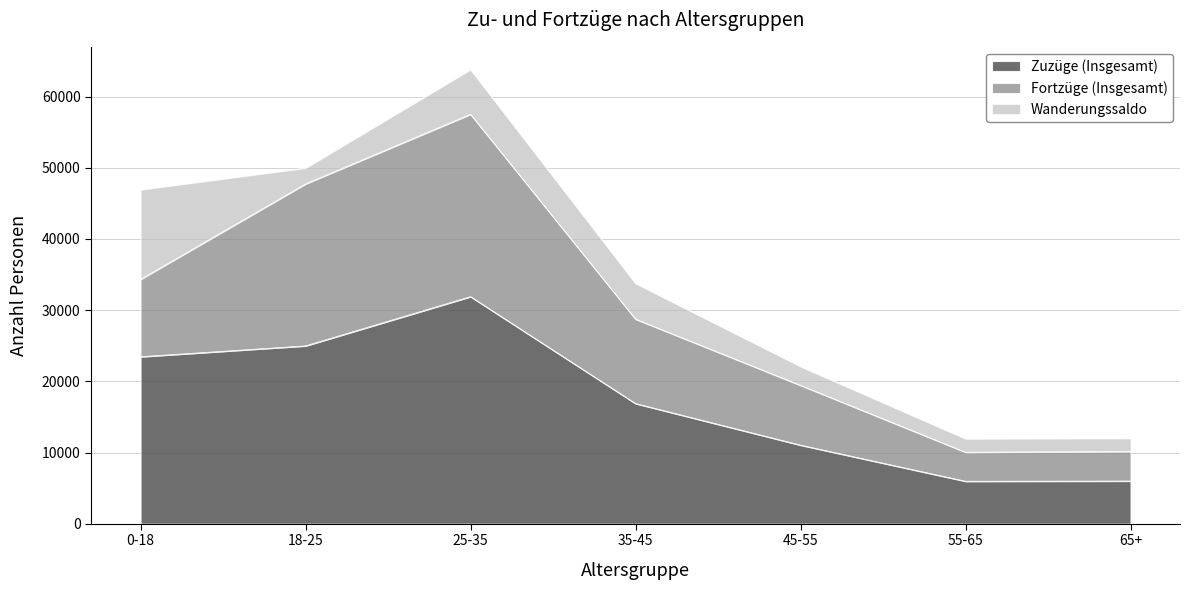

Reading right to left, transcribe all the data shown in this chart.

Zuzüge (Insgesamt): 5995	5967	11040	16882	31904	24985	23462
Fortzüge (Insgesamt): 4157	4079	8403	11860	25624	22758	10873
Wanderungssaldo: 1838	1888	2637	5022	6280	2227	12589